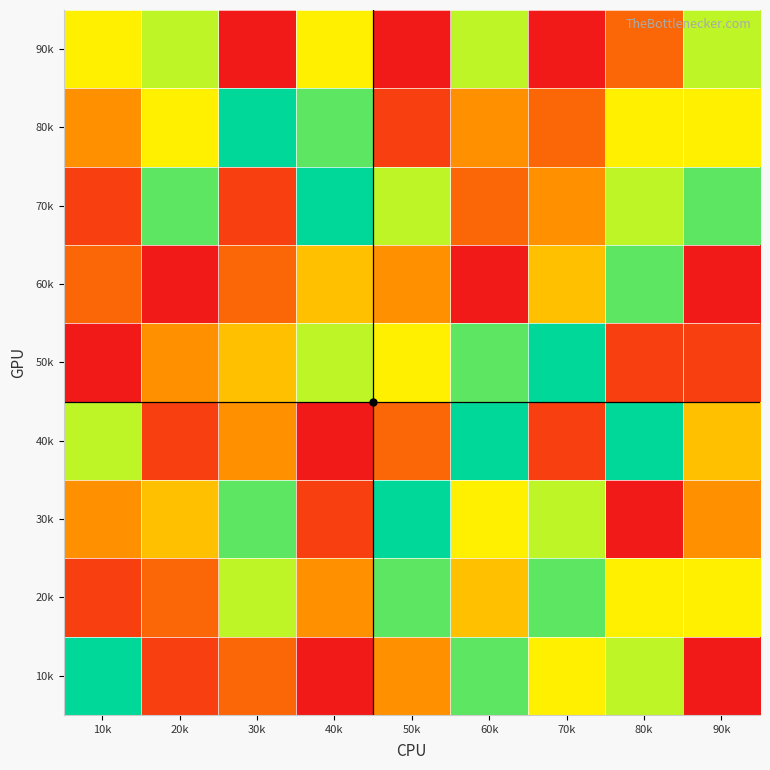

Rank the series by their maximum value, from highest to lowest.

10k, 30k, 40k, 50k, 70k, 80k, 20k, 60k, 90k